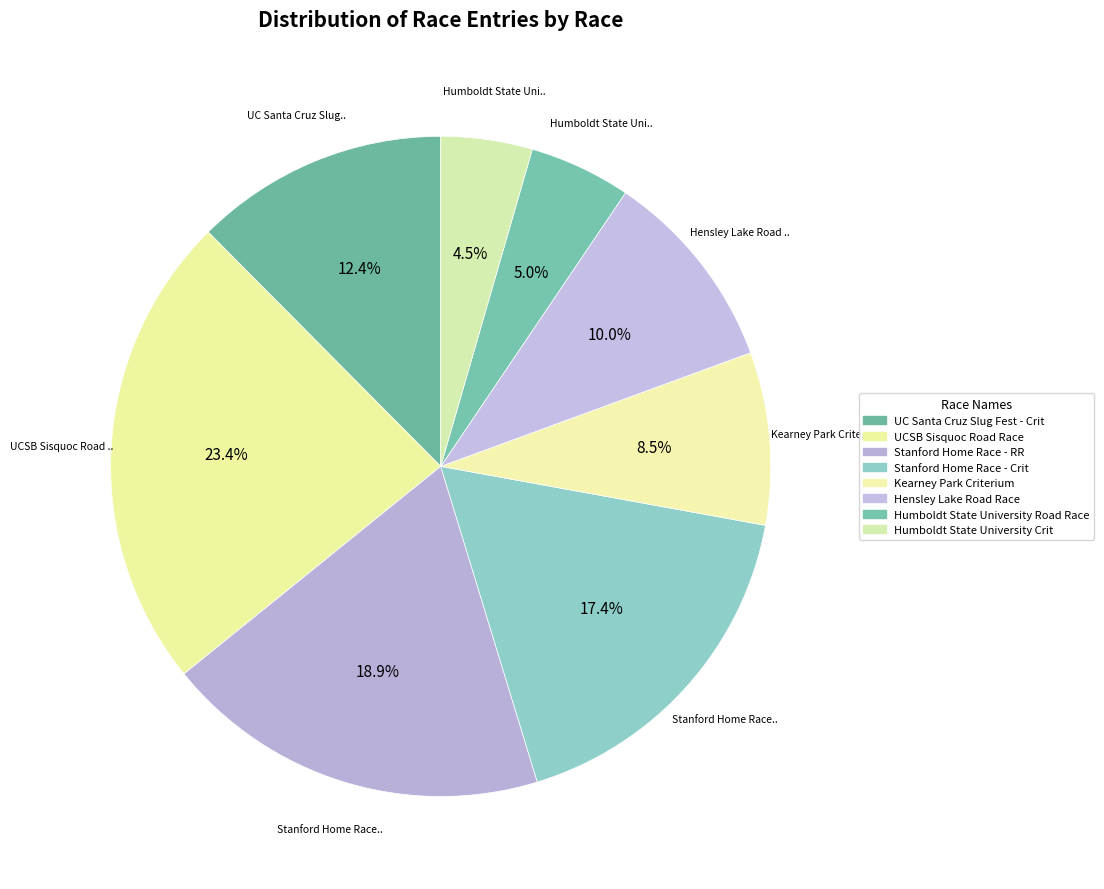

Is Kearney Park Criterium the majority of the pie?

No